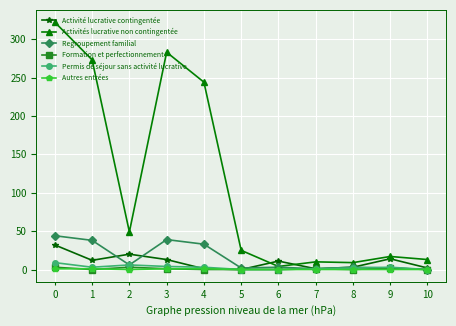

Which series has the widest spread of values?

Activités lucrative non contingentée